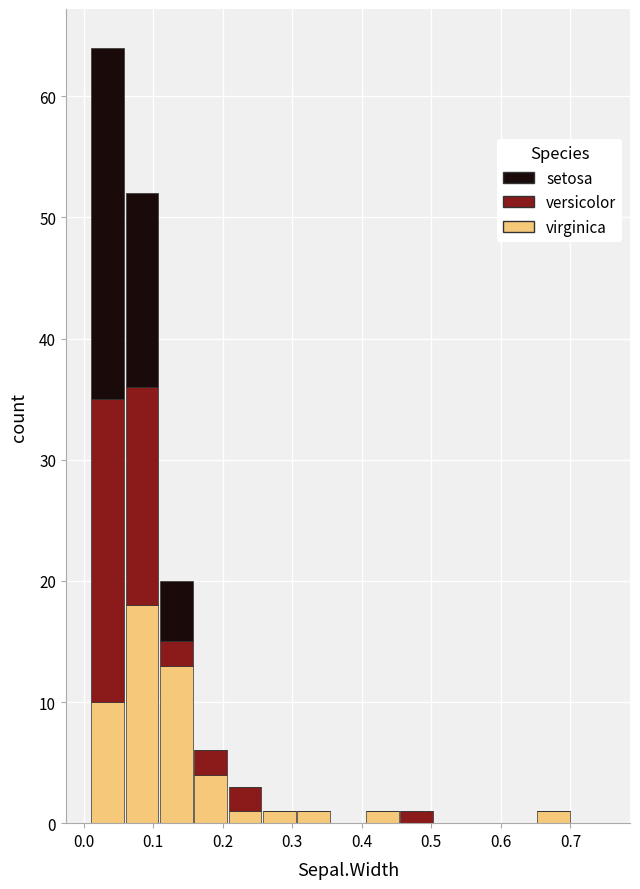

What is the total height of the stacked bar covering 0.65 to 0.70 on the x-axis? Neither the bar edges nor the heights are printed on the chart, so give them approximately, as read against the axes.

1